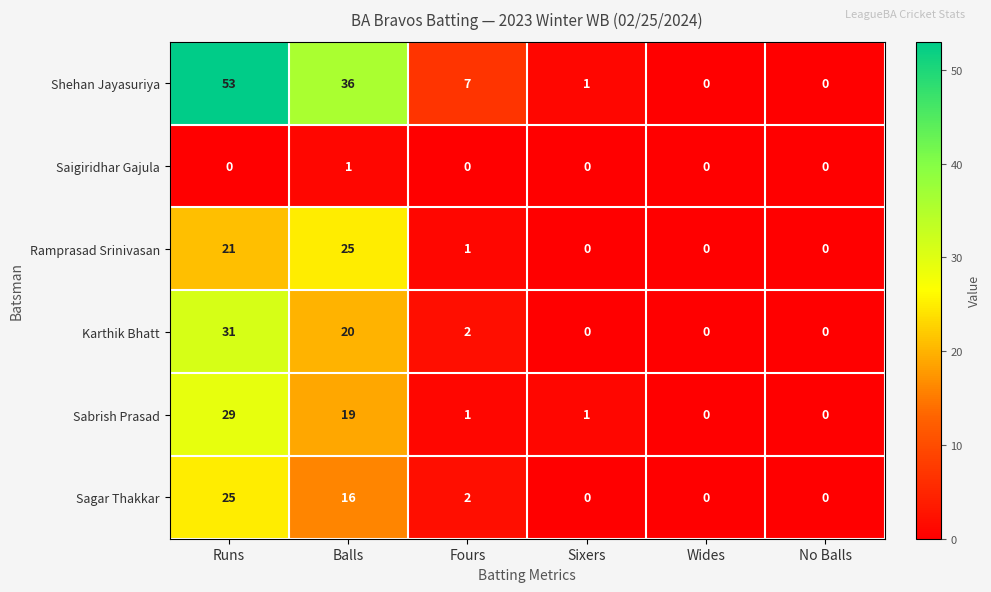

What is the greatest value displayed?

53